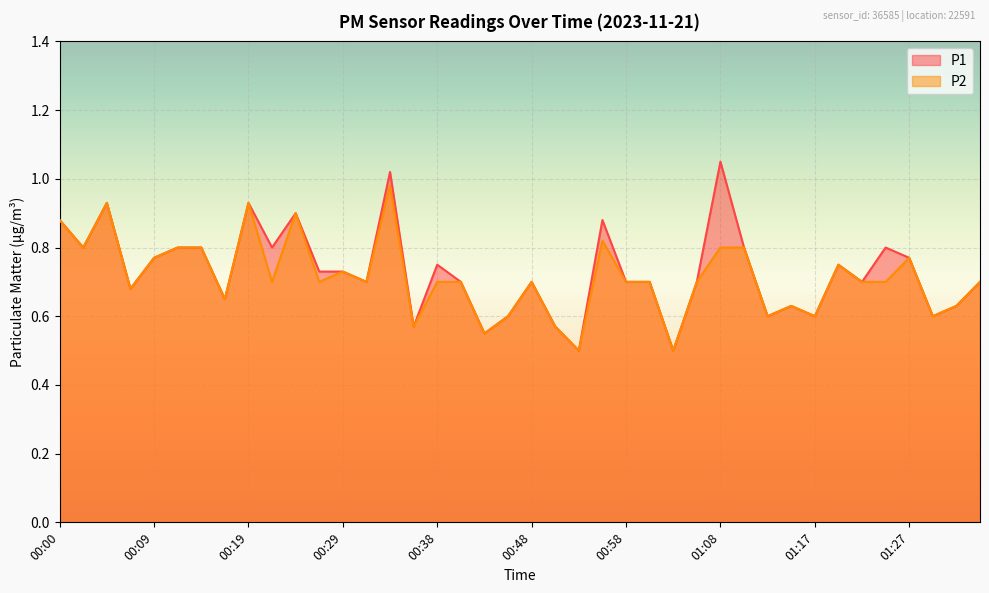

What is the value of the P1 point at the 26th from the left?

0.7